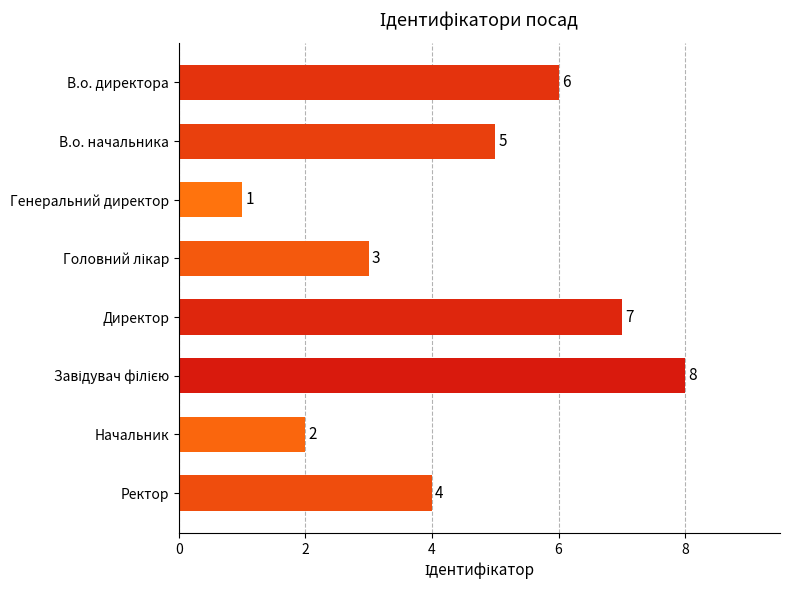

Where is the data nearest to the value 4?

Ректор